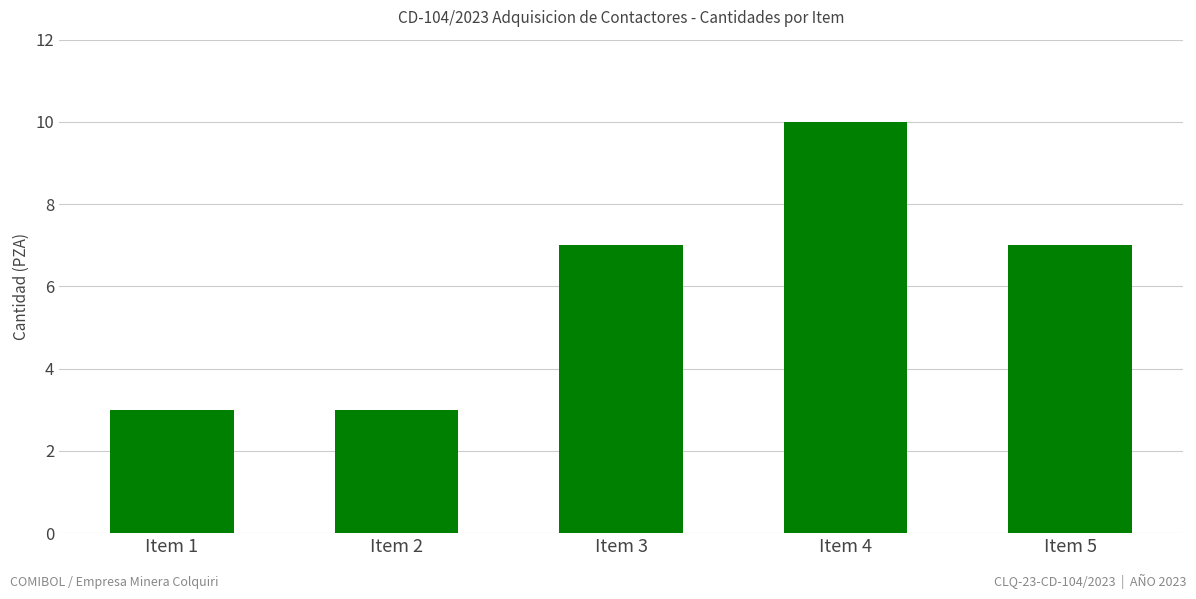

Count the number of categories in the chart.

5